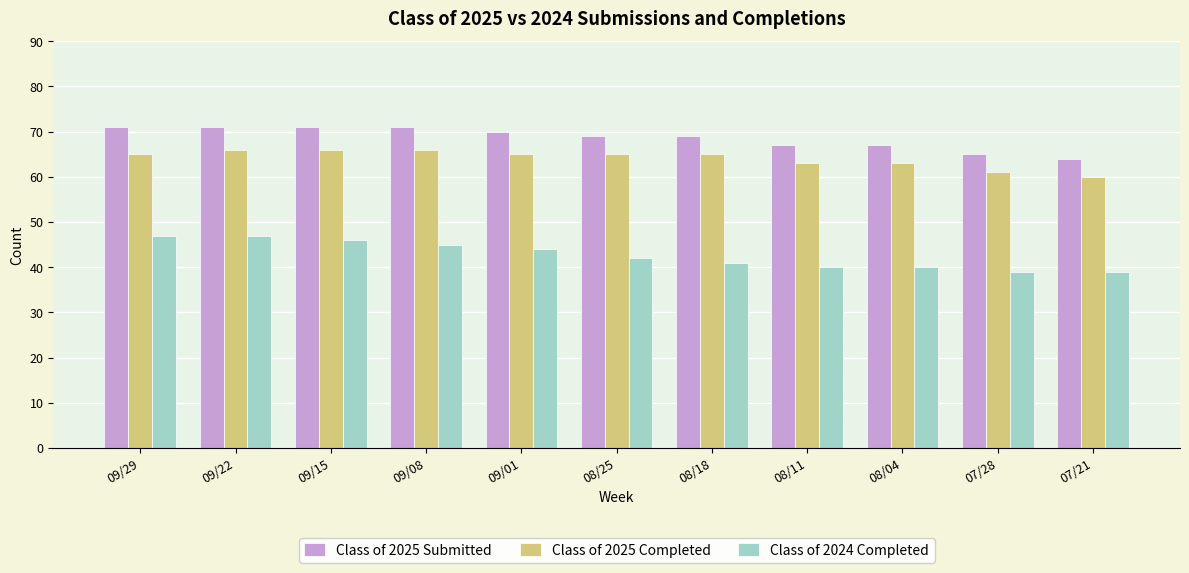

What position from the right is 08/18?

5